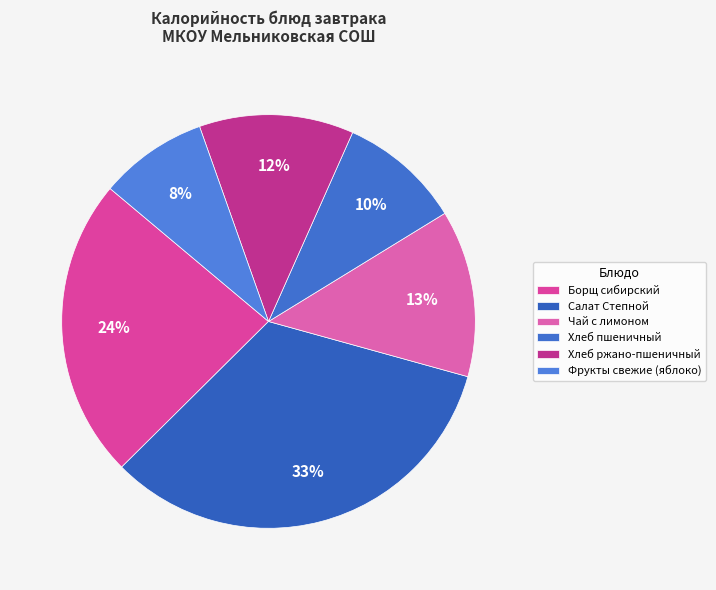

Which category has the biggest portion of the pie?

Салат Степной